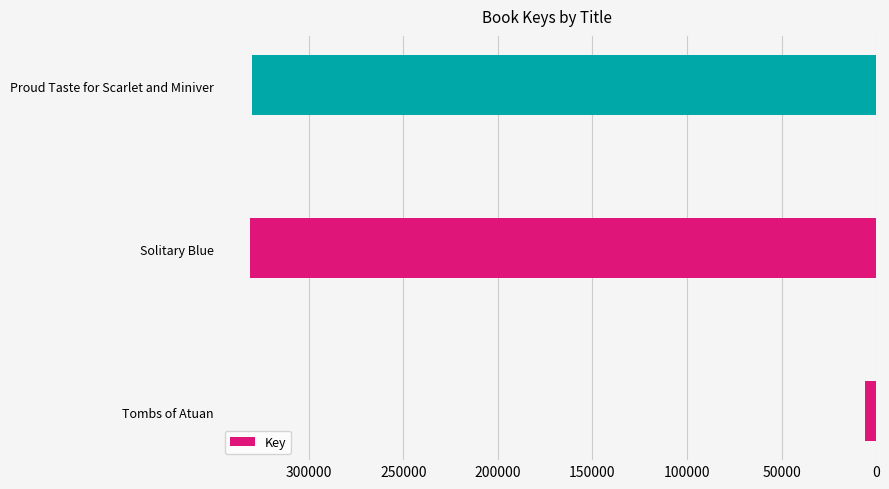

The chart shows a value of 330047 at Proud Taste for Scarlet and Miniver. True or false?

True